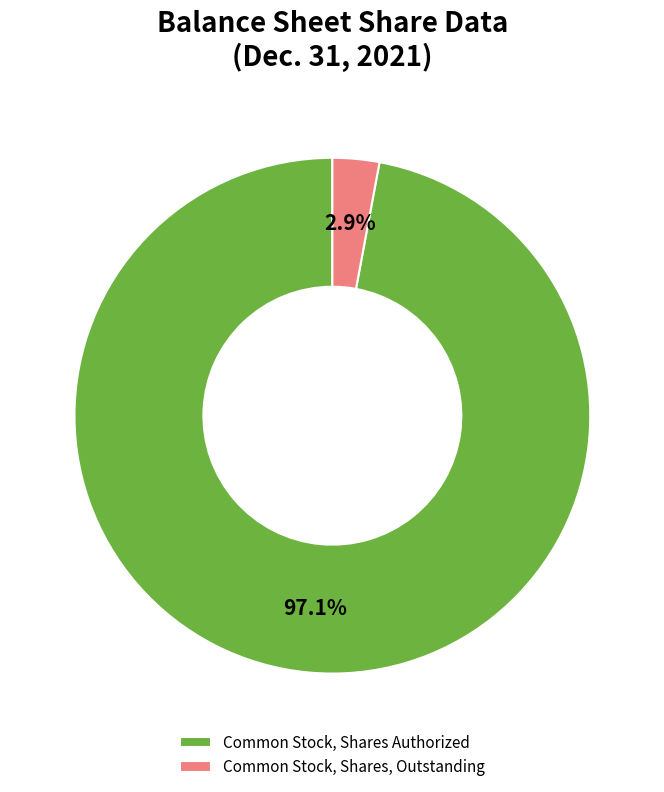

Is there any slice that represents more than half of the pie?

Yes